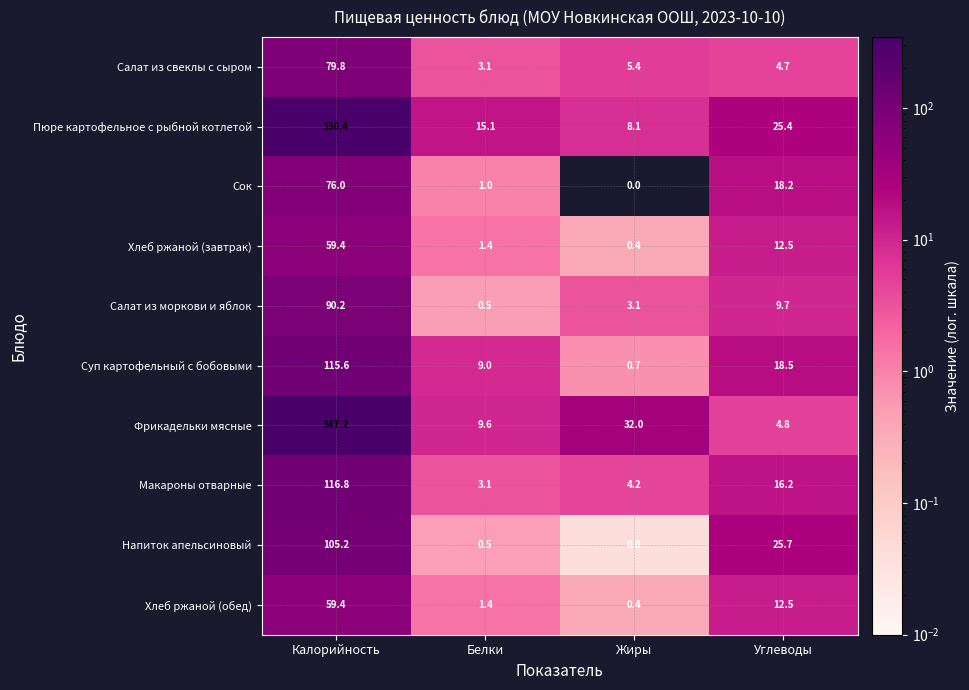

List the labels in order of Салат из моркови и яблок value, largest first.

Калорийность, Углеводы, Жиры, Белки